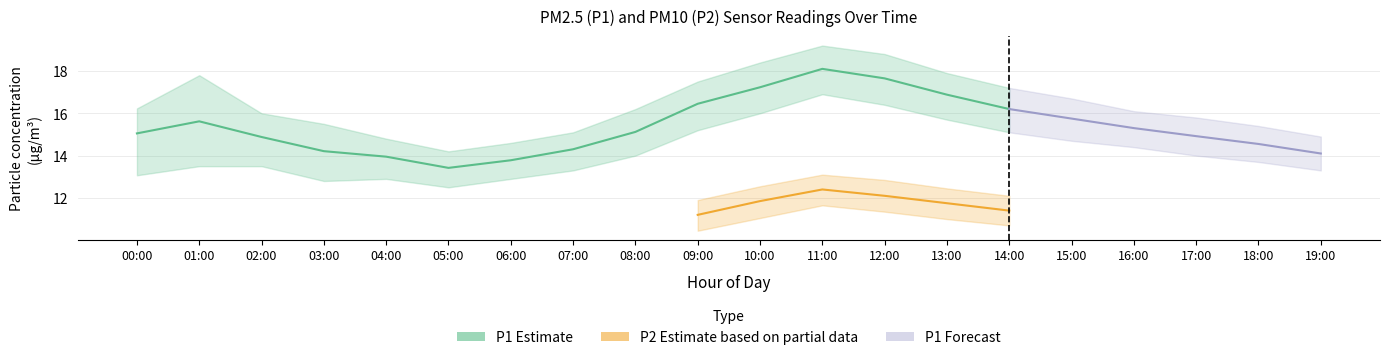

At which category is the sum across all series the highest?

11:00